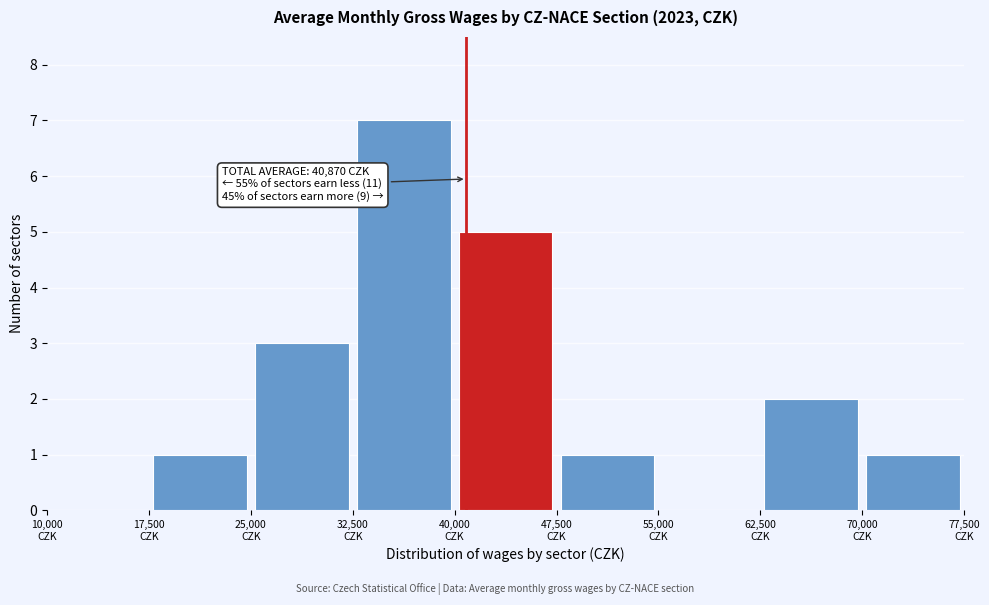

Over which range of the x-axis is the bar tallest?

32500 to 40000